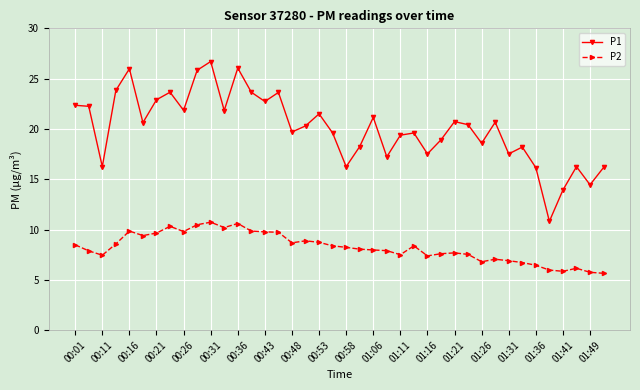

Which series has the largest total across all categories?

P1